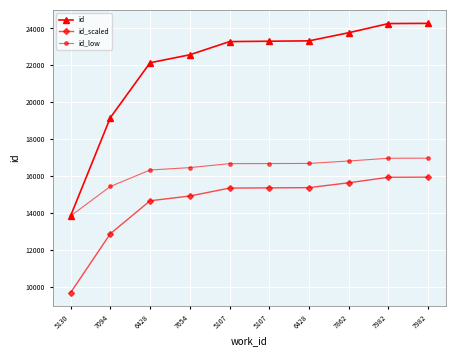

What is the difference between the highest and lowest values at 5107?

7929.7